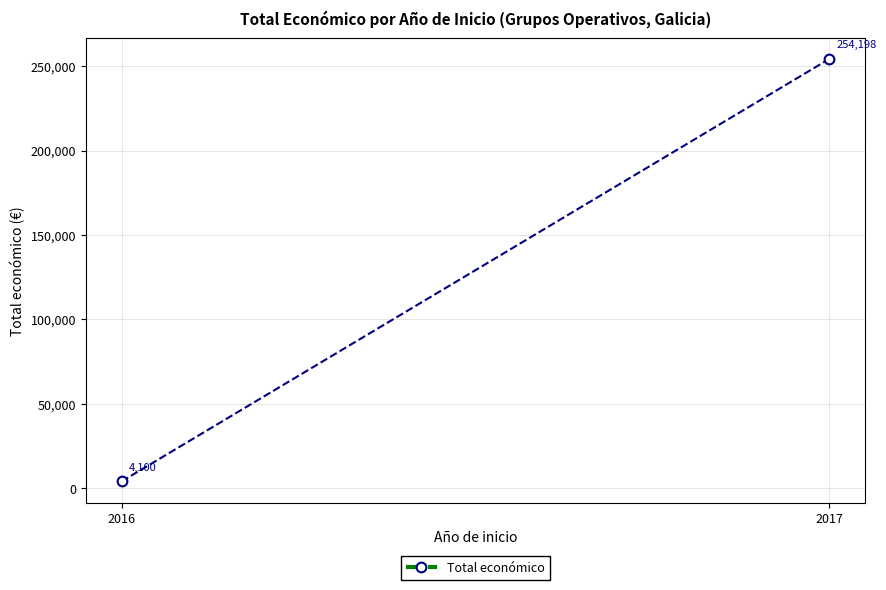

Count the number of data series in this chart.

1